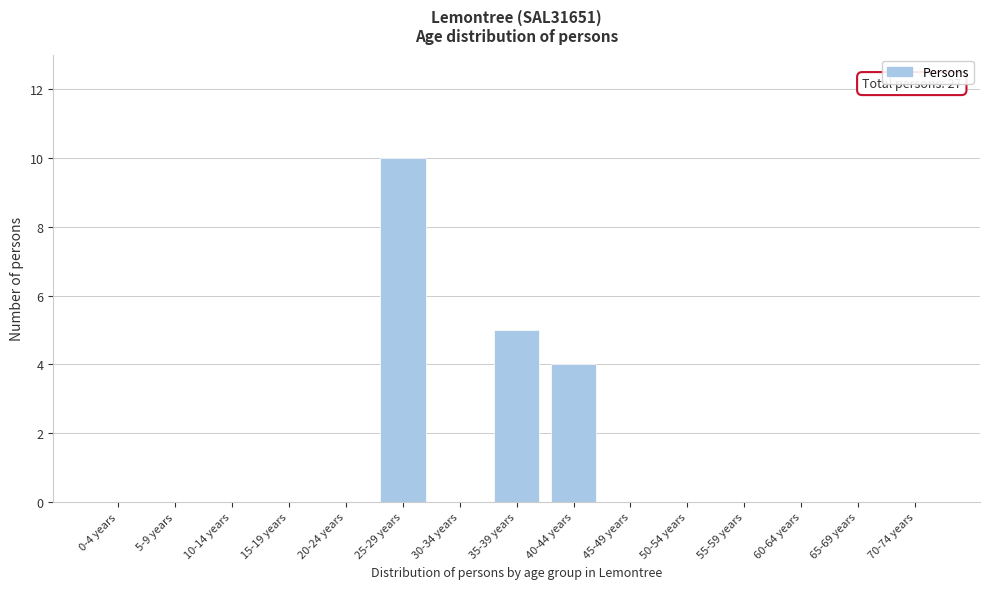

Reading left to right, what are all the values shown in this chart?

0-4 years=0	5-9 years=0	10-14 years=0	15-19 years=0	20-24 years=0	25-29 years=10	30-34 years=0	35-39 years=5	40-44 years=4	45-49 years=0	50-54 years=0	55-59 years=0	60-64 years=0	65-69 years=0	70-74 years=0